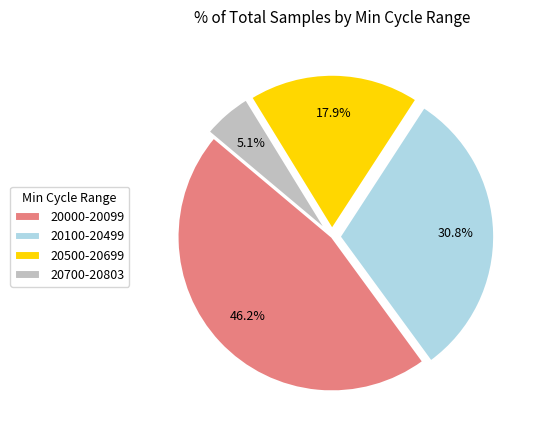

How many slices are in this pie chart?

4